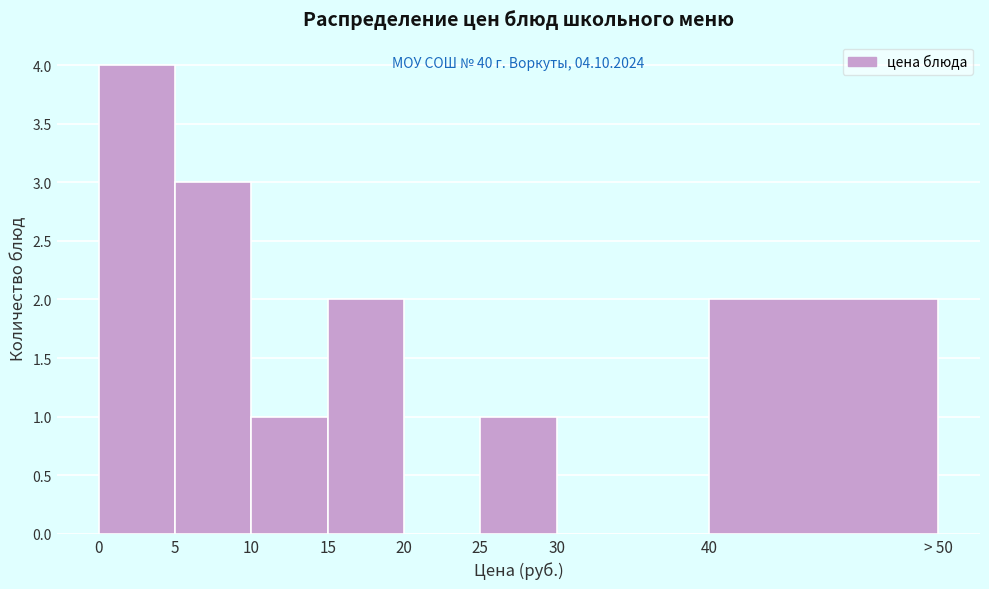

Reading left to right, extract all data points from this chart.

0=4	5=3	10=1	15=2	20=0	25=1	30=0	40=2